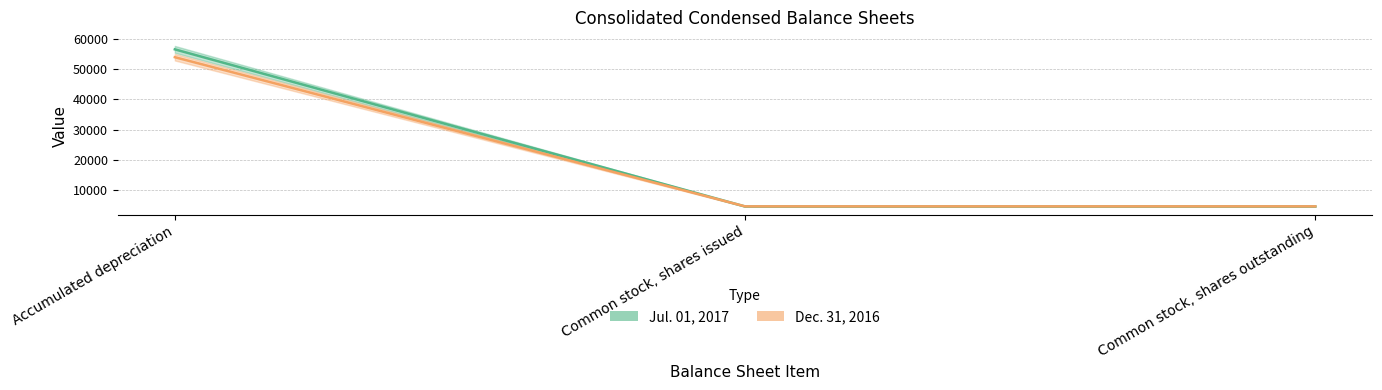

What position from the right is Common stock, shares outstanding?

1